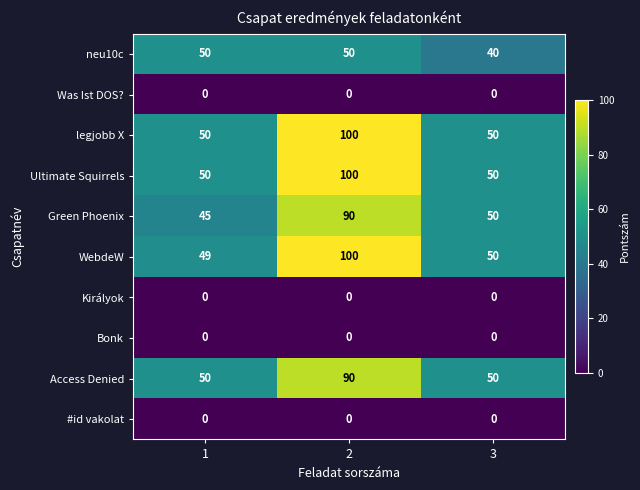

How many categories are shown in the chart?

3